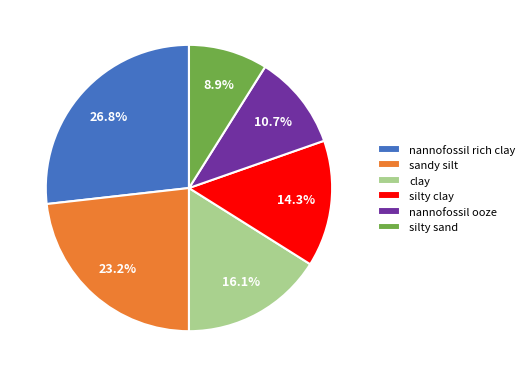

How much of the chart is everything except silty clay?

85.7%